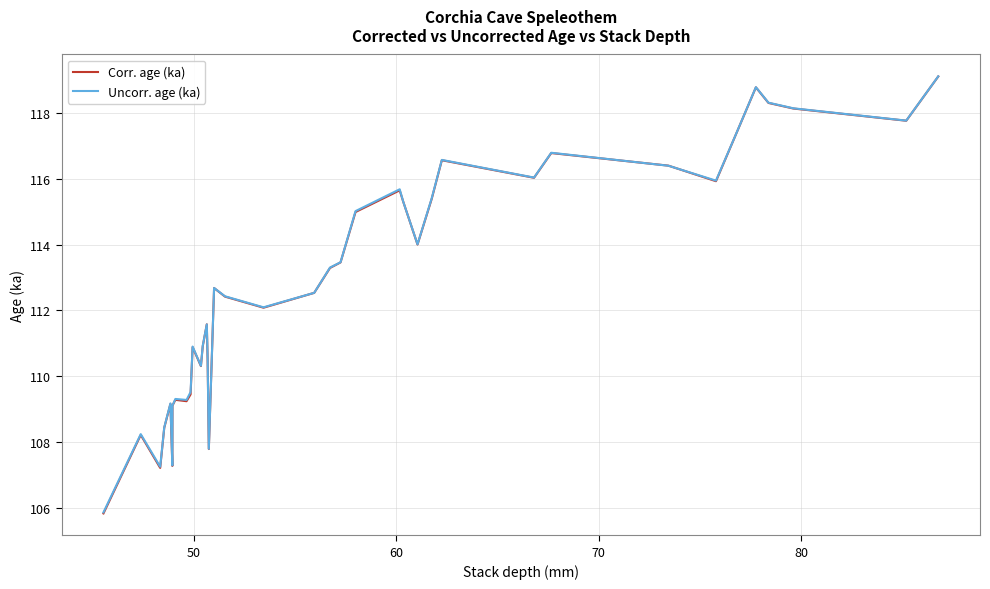

What is the minimum value for Corr. age (ka)?

105.8